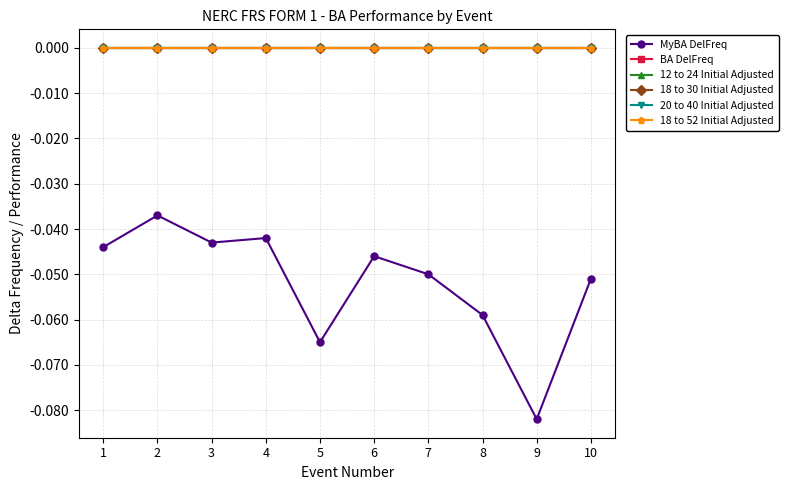

Is this an area chart (filled region under the line)?

No